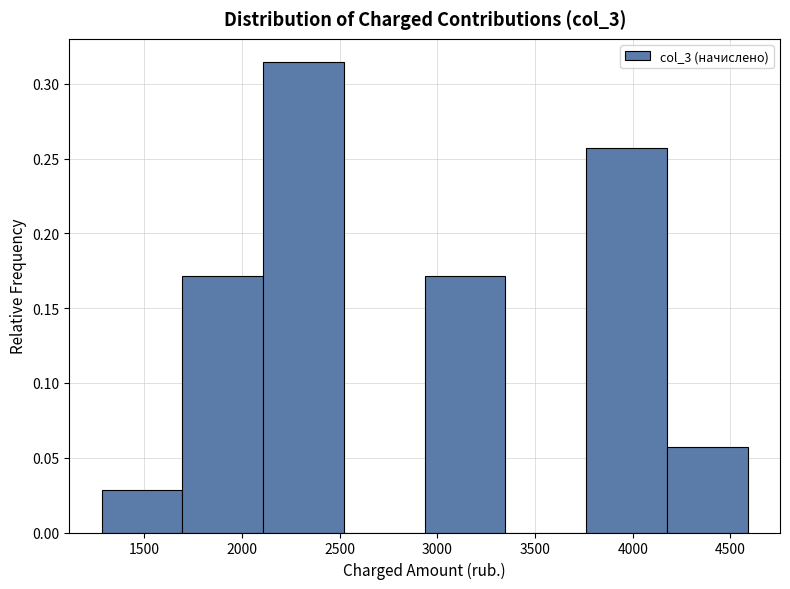

Reading left to right, list every bar in this chart as the range it spans on the x-axis followed by its height. Neither the bar edges nor the heights are printed on the chart, so give them approximately, as read against the axes.

1300 to 1700: 0.030
1700 to 2100: 0.170
2100 to 2500: 0.315
2500 to 2950: 0
2950 to 3350: 0.170
3350 to 3750: 0
3750 to 4200: 0.255
4200 to 4600: 0.055